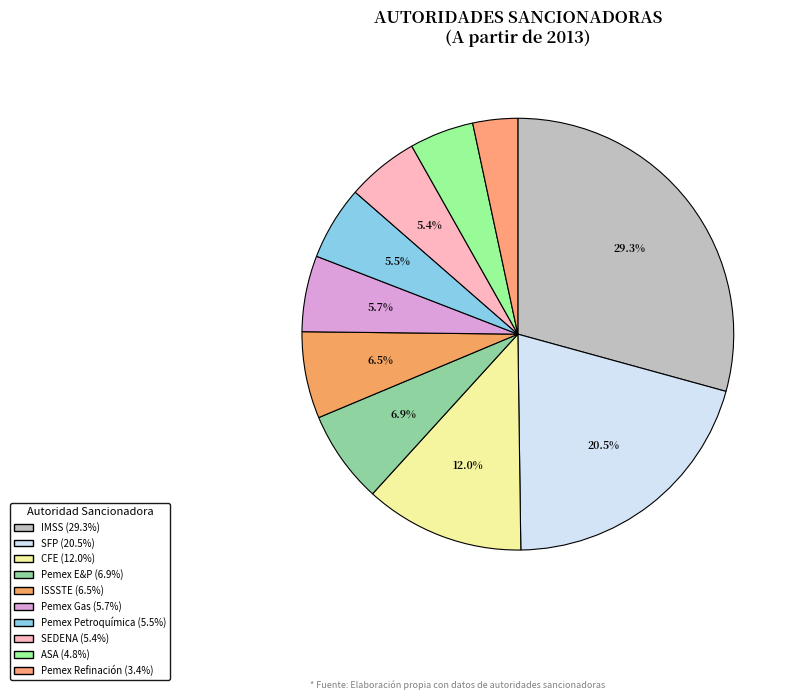

Which category has the biggest portion of the pie?

Instituto Mexicano del Seguro Social